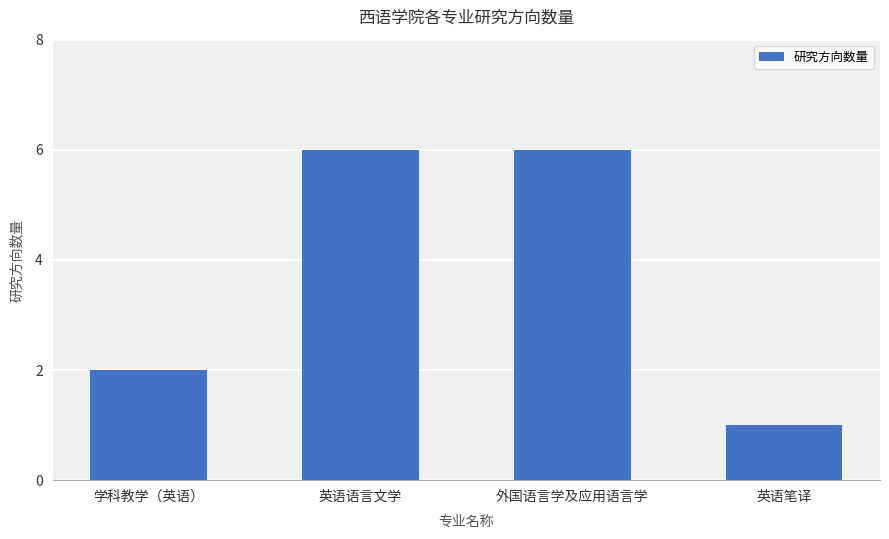

What is the difference between the maximum and minimum values?

5